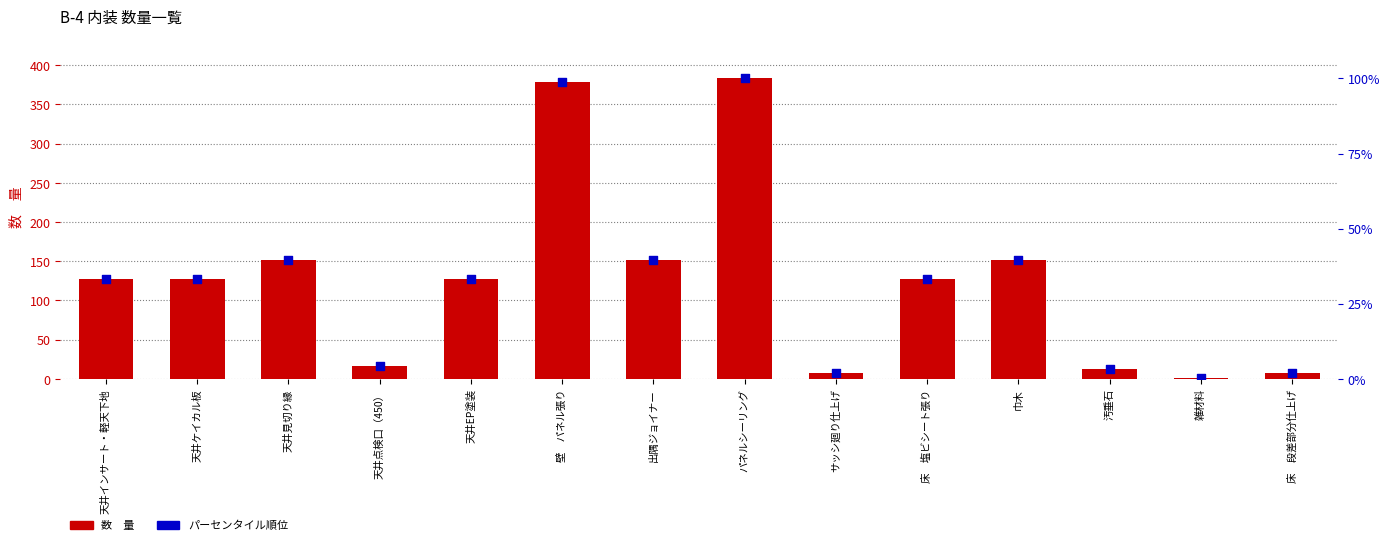

Which series contains the highest Y value?

数　量